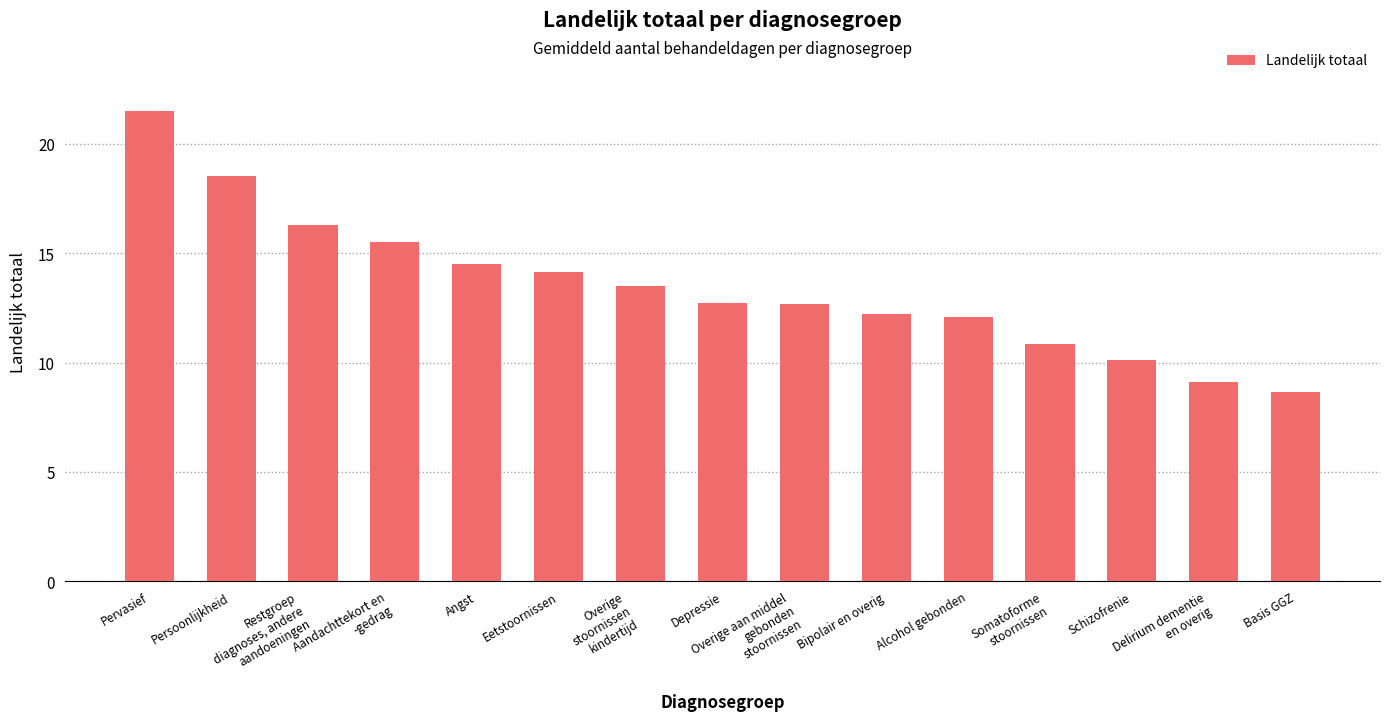

How many bars are there in total?

15